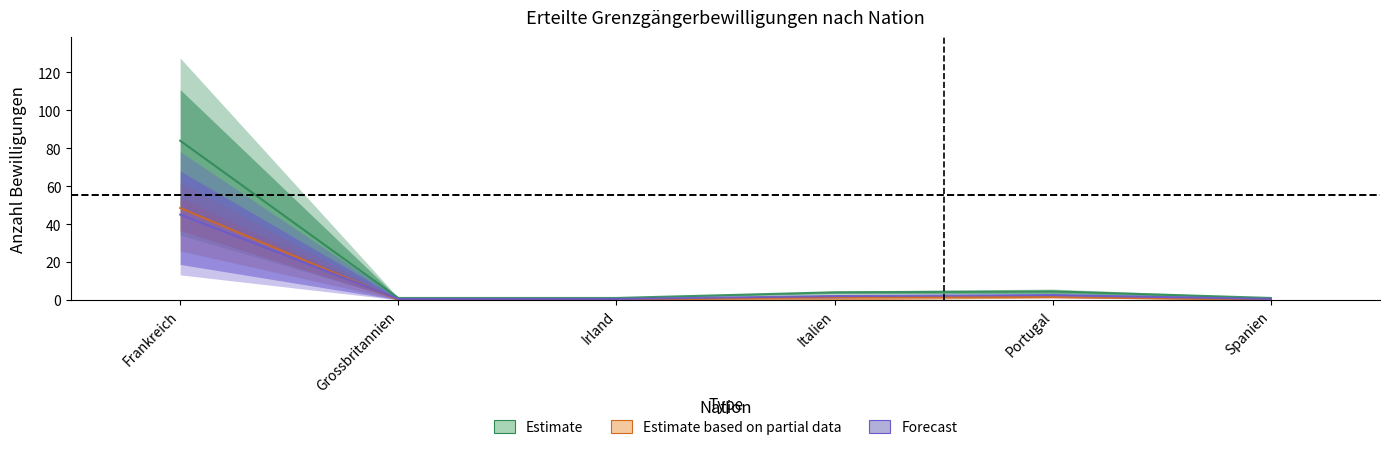

At which category is the sum across all series the highest?

Frankreich